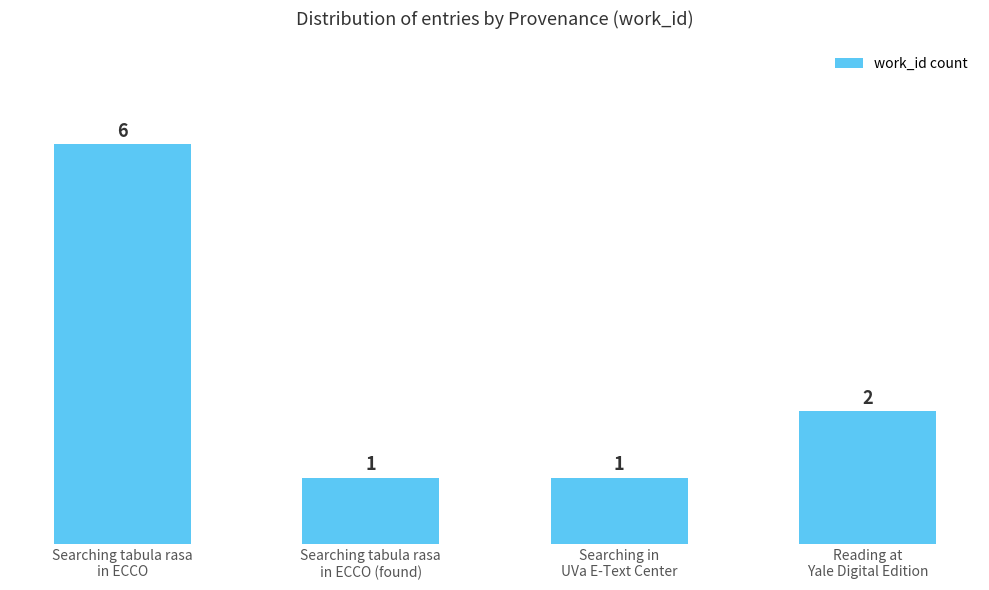

How many data points does each series have?

4